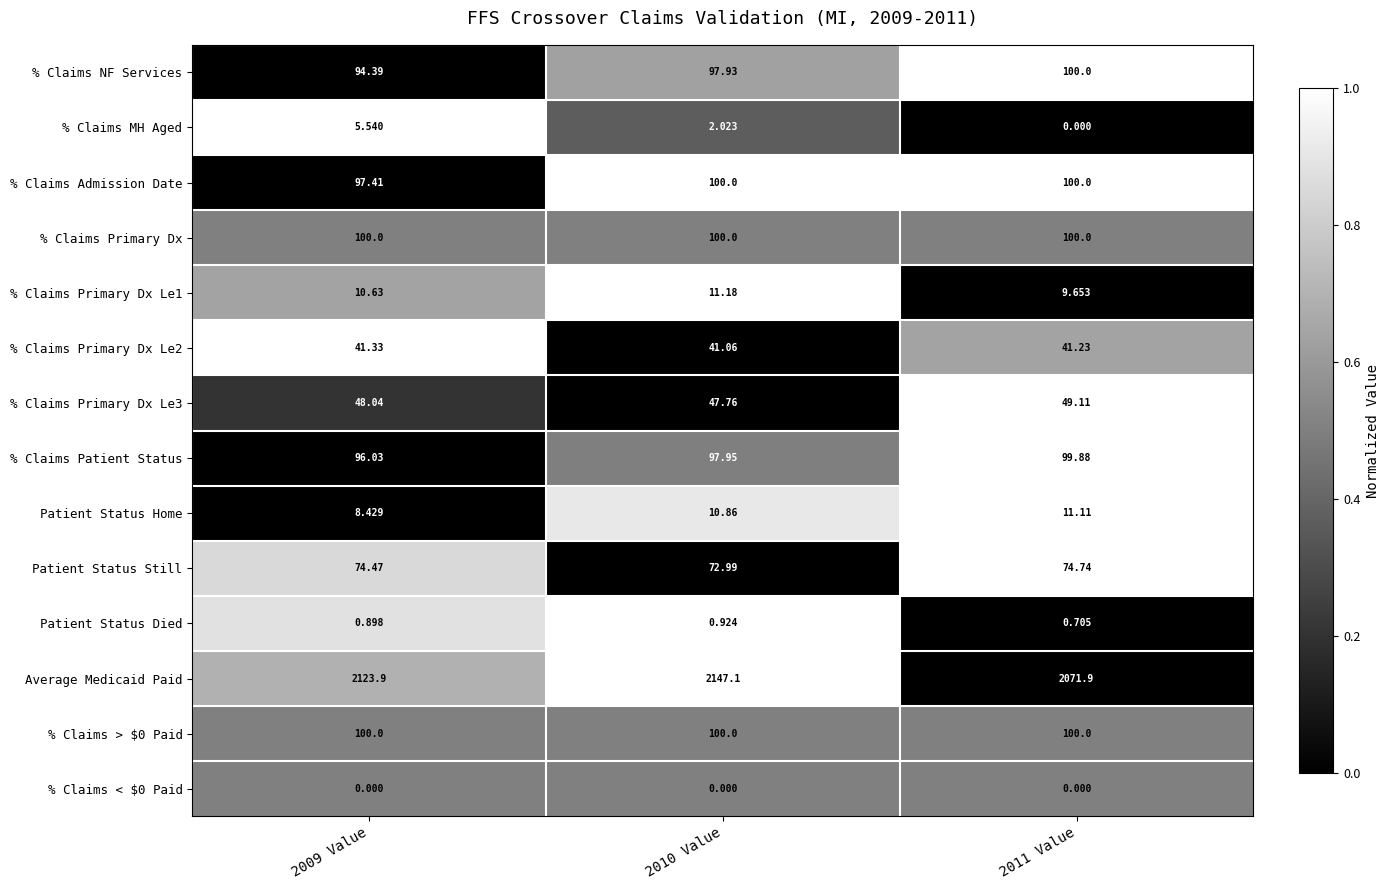

Is the value of % Claims > $0 Paid at 2011 Value greater than the value of % Claims Primary Dx Le1 at 2009 Value?

Yes